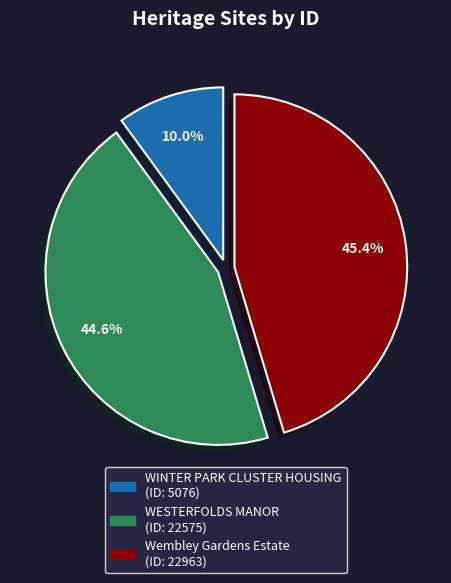

To the nearest percent, what is the difference between the Wembley Gardens Estate and WESTERFOLDS MANOR slice percentages?

1%